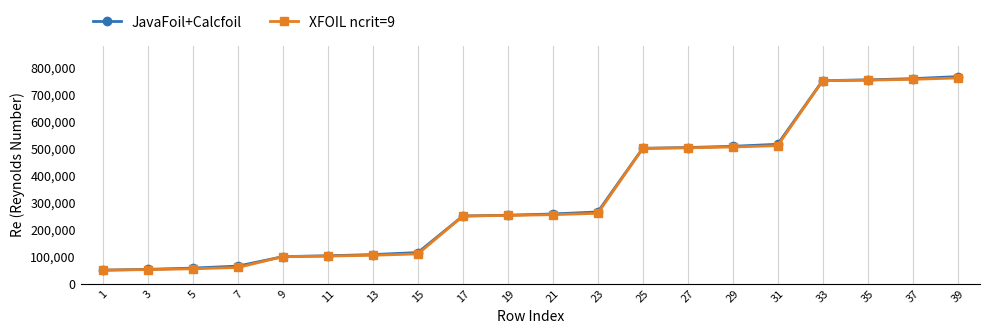

What is the value of the XFOIL ncrit=9 point at the 9th from the left?

250000